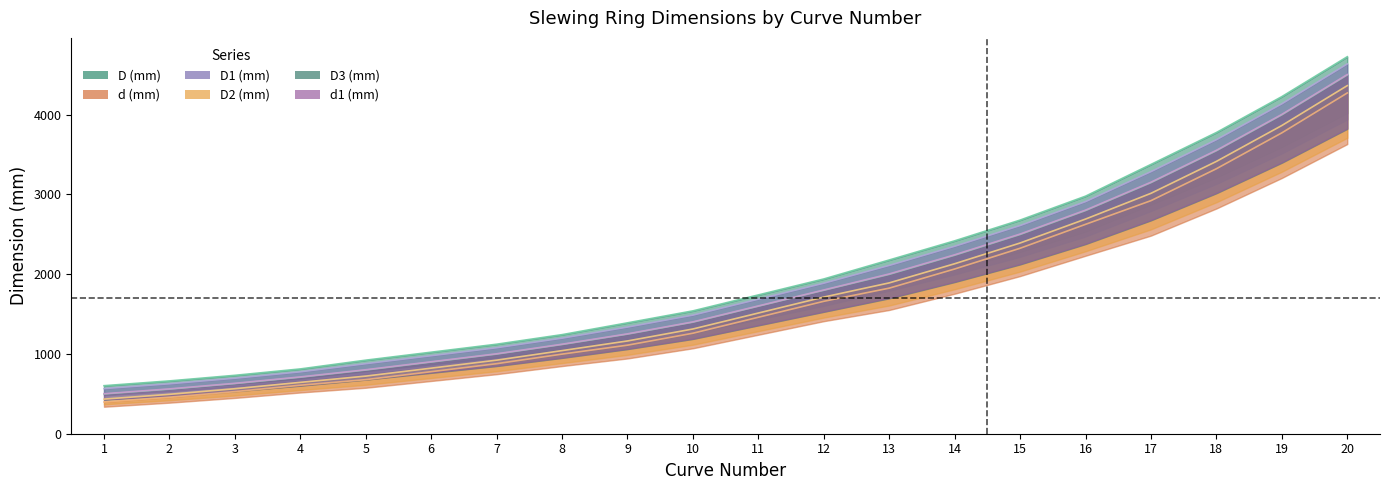

Which has a higher value, 6 or 7?

7